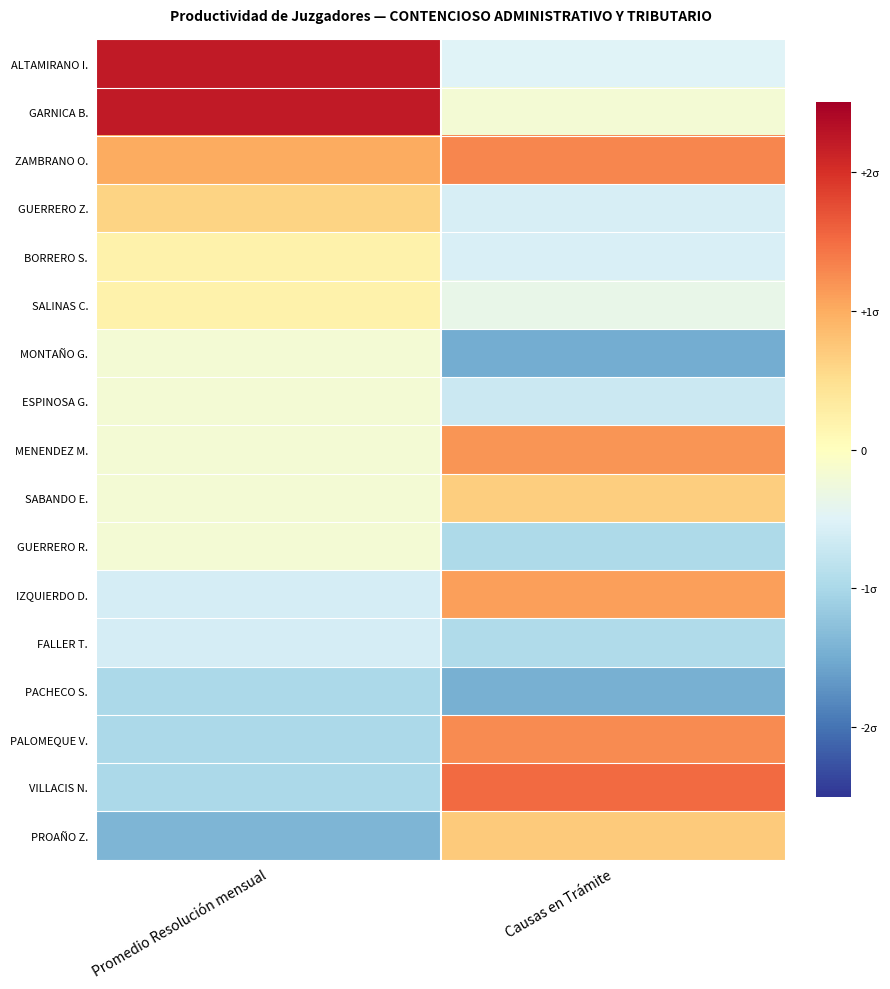

Which series has the widest spread of values?

ALTAMIRANO I.